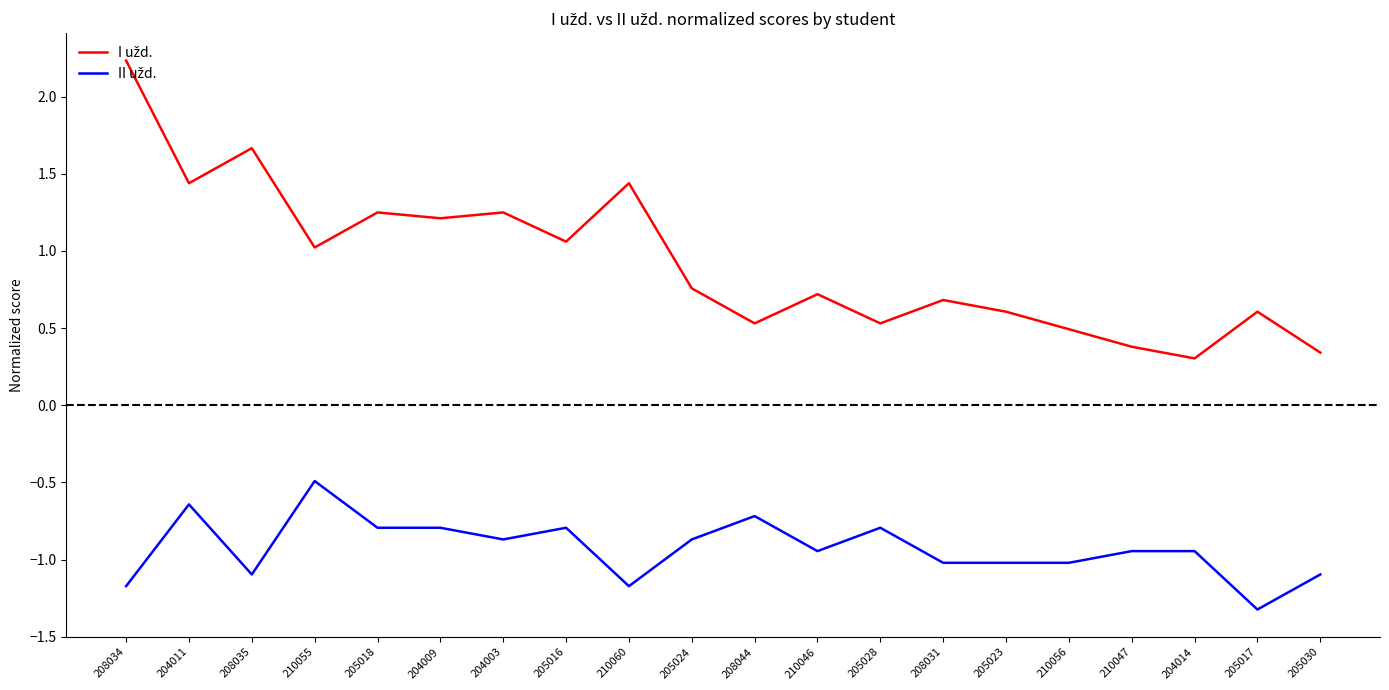

What is the difference between the highest and lowest values at 204009?

2.0